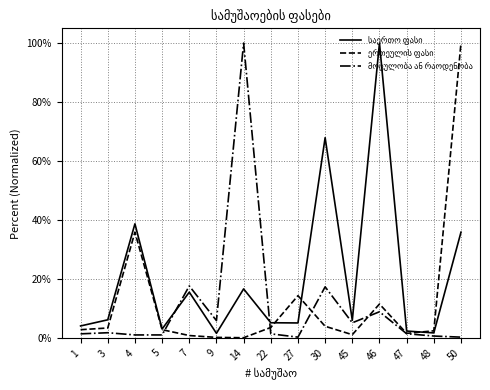

What is the maximum value shown in the chart?

100.0